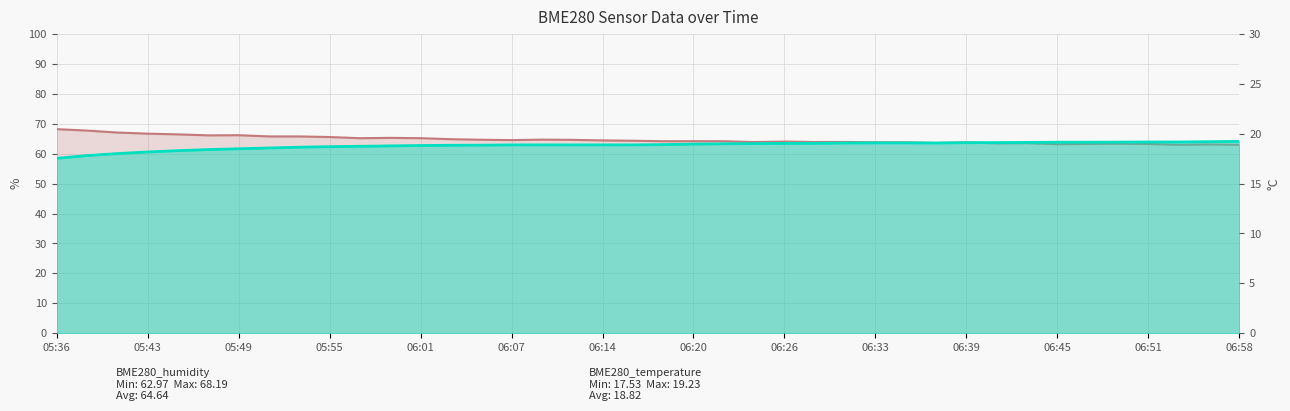

How many interior local peaks does the BME280_humidity series have?

10